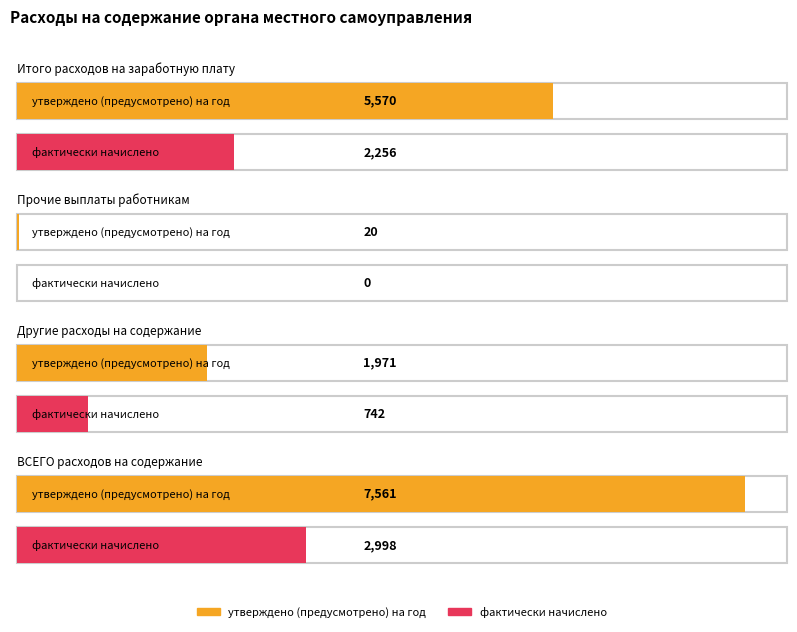

Which series changed the most between Итого расходов на заработную плату and ВСЕГО расходов на содержание?

утверждено (предусмотрено) на год